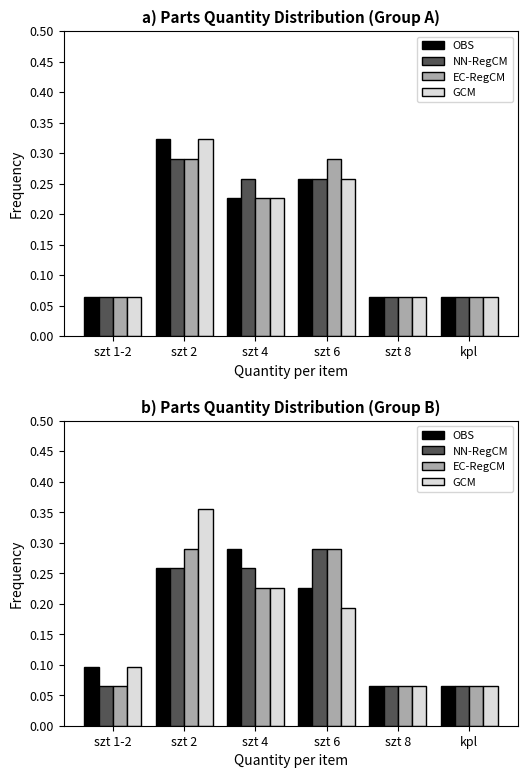

True or false: EC-RegCM has a value of 0.0 at kpl.

False